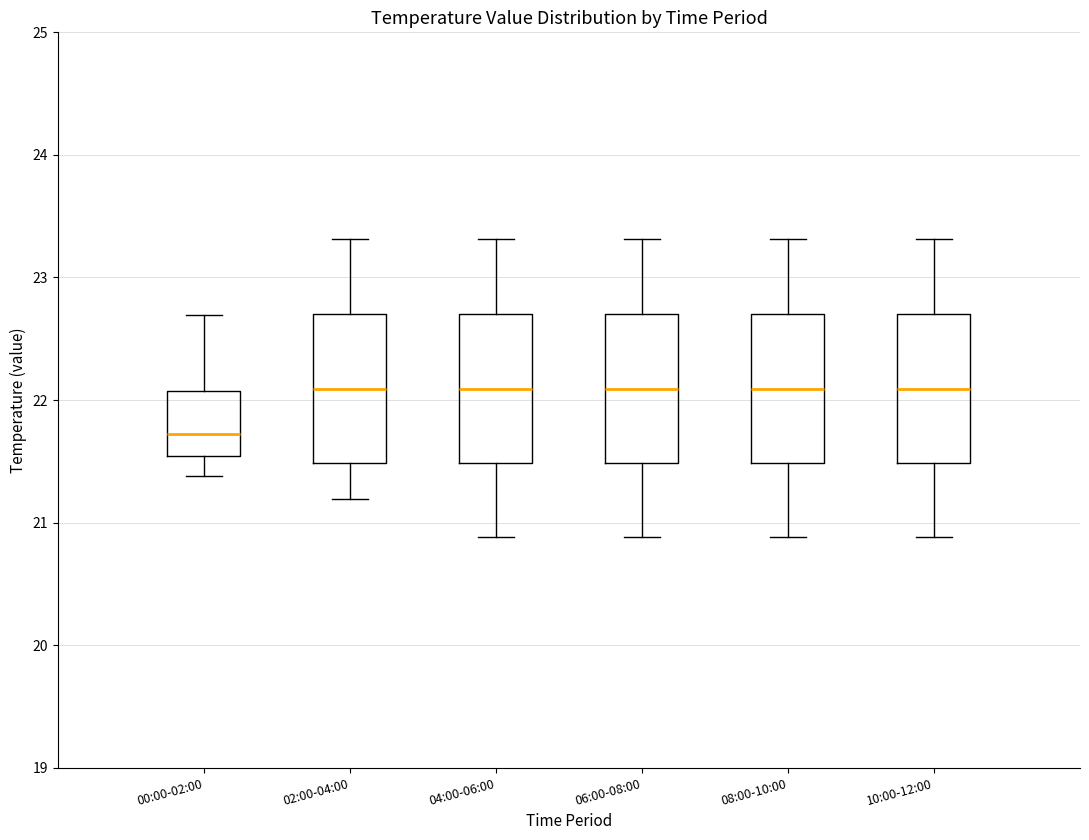

Reading left to right, transcribe this box plot: for each box, give where its median line is, the range the box spans, and where its two whiskers end, as read against the y-axis. The values are not printed on the chart, so give them approximately, as read against the axis.

00:00-02:00: median 21.7, box 21.5 to 22.1, whiskers 21.4 to 22.7
02:00-04:00: median 22.1, box 21.5 to 22.7, whiskers 21.2 to 23.3
04:00-06:00: median 22.1, box 21.5 to 22.7, whiskers 20.9 to 23.3
06:00-08:00: median 22.1, box 21.5 to 22.7, whiskers 20.9 to 23.3
08:00-10:00: median 22.1, box 21.5 to 22.7, whiskers 20.9 to 23.3
10:00-12:00: median 22.1, box 21.5 to 22.7, whiskers 20.9 to 23.3